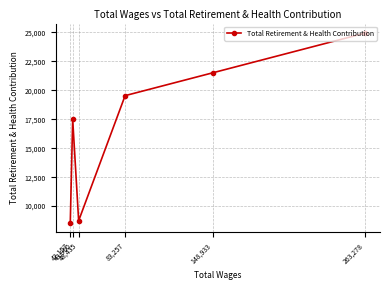

True or false: the data has more than 1 interior local peaks.

False